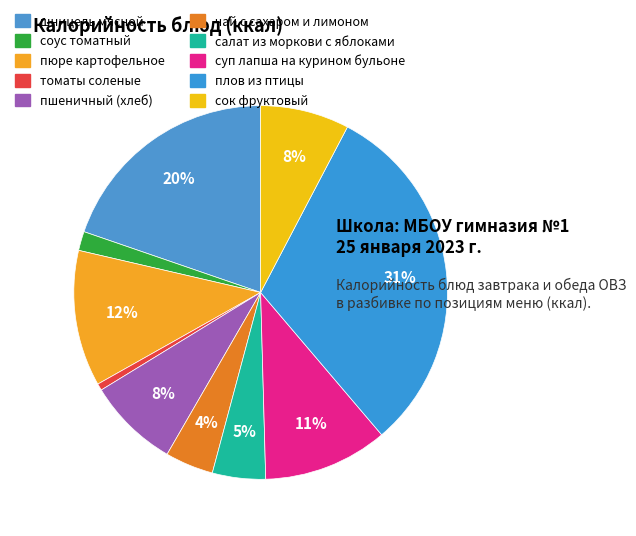

To the nearest percent, what percentage of the pie is салат из моркови с яблоками?

5%